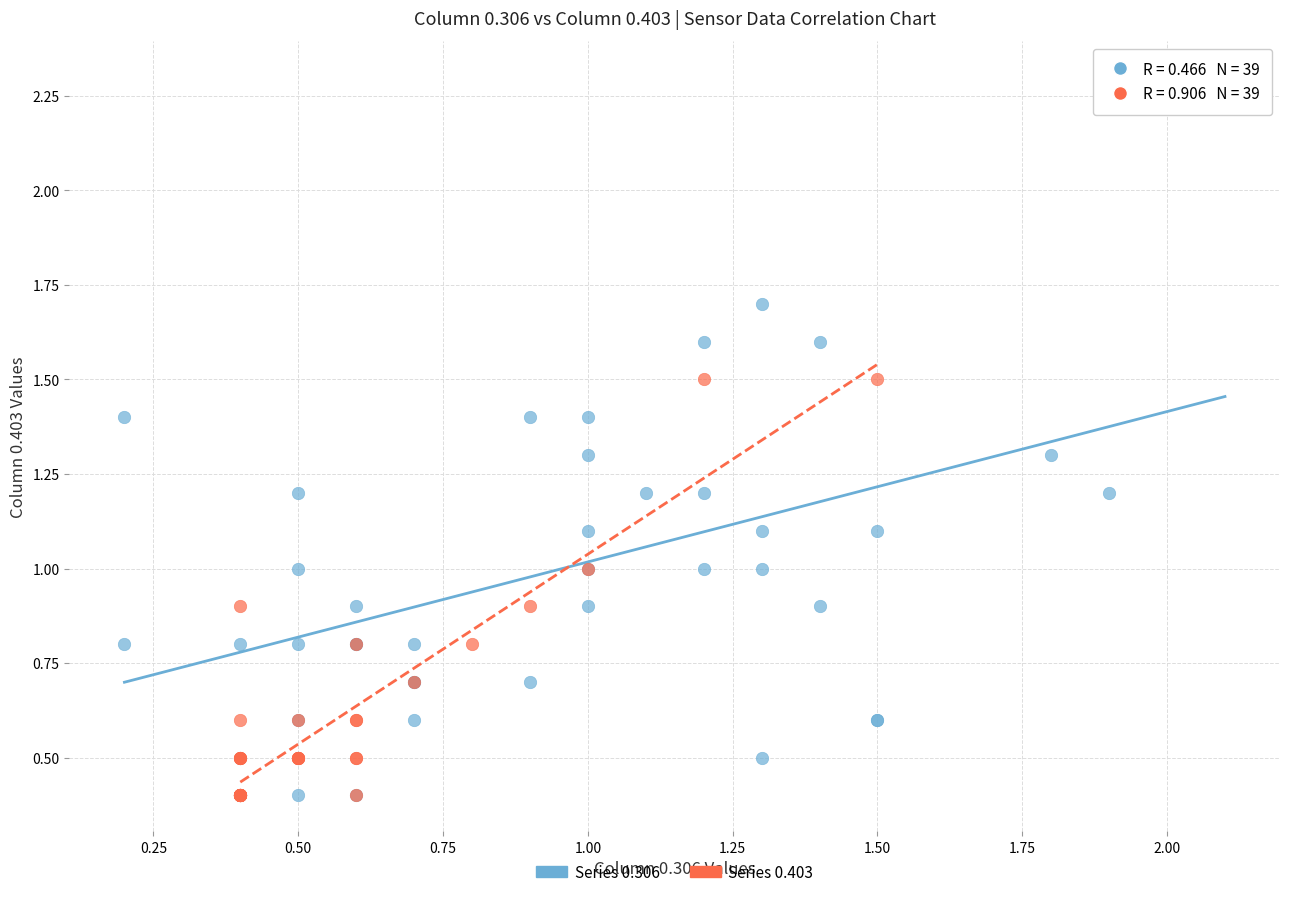

Which series contains the highest Y value?

Series 0.306